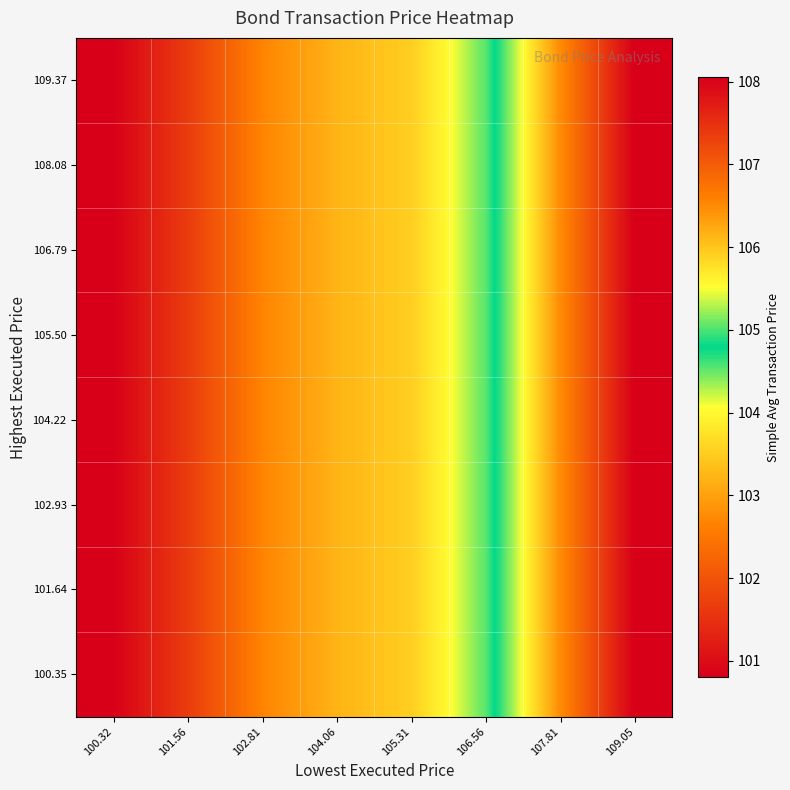

What is the maximum value shown in the chart?

108.1